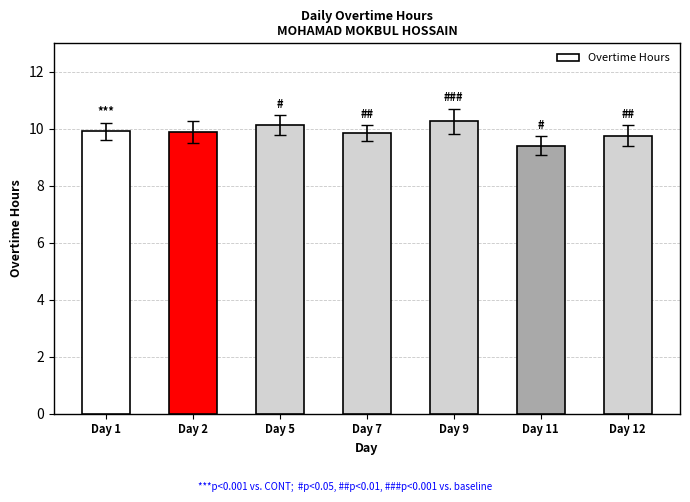

What is the change in value from Day 5 to Day 12?

-0.4